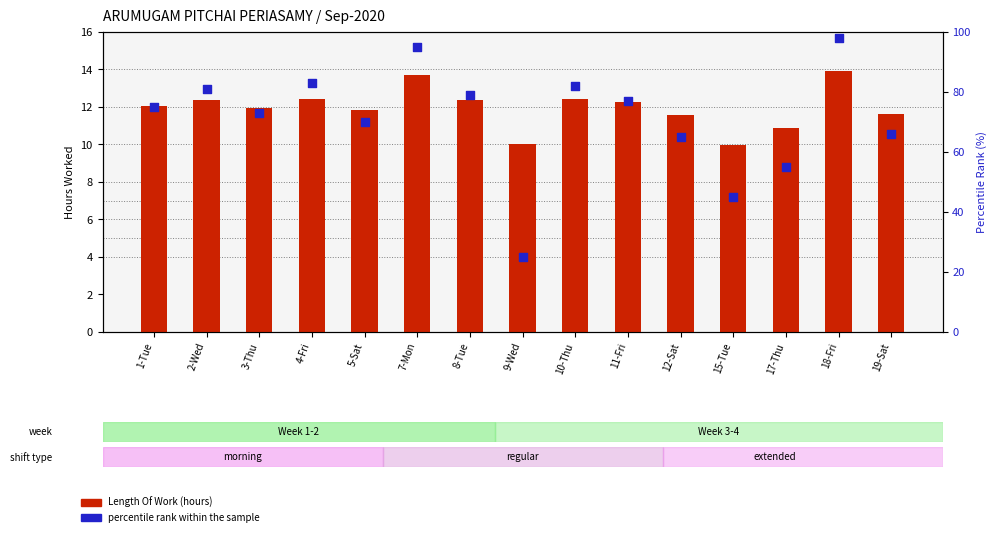

What is the total value across all series at 18-Fri?

111.9